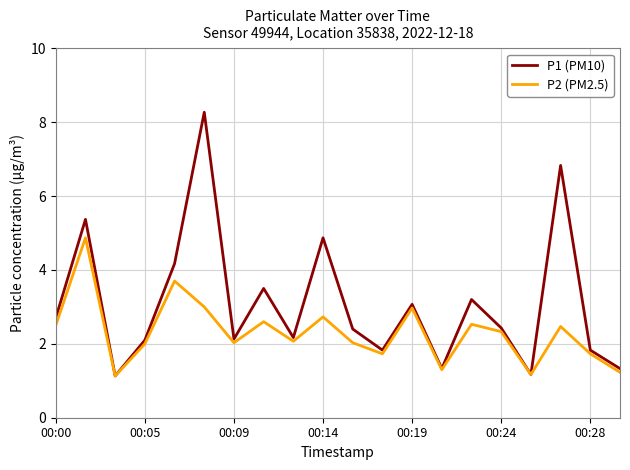

Which series has the largest range (max minus min)?

P1 (PM10)